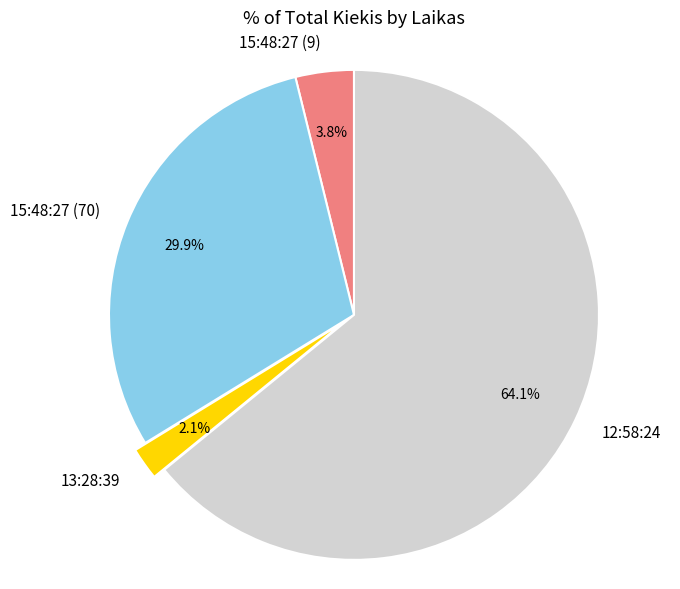

Approximately how many times larger is the value at 15:48:27 (9) compared to 13:28:39?

1.8